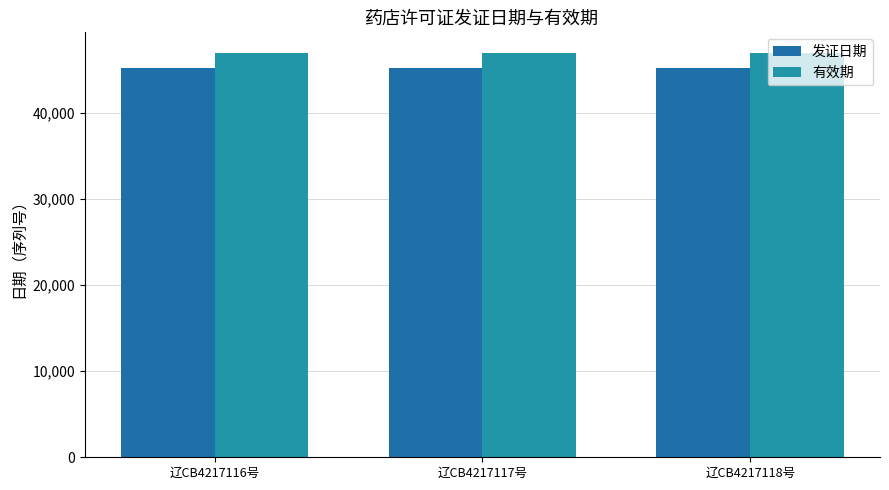

Are the bars horizontal?

No